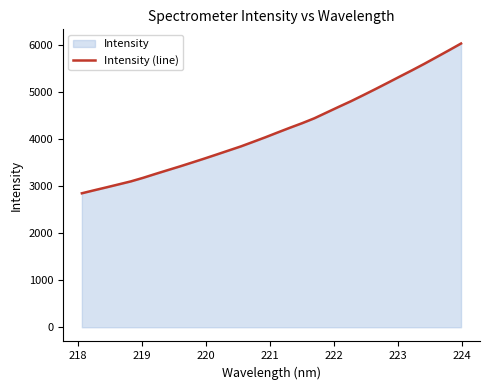

What is the difference between the maximum and minimum values?

3188.0